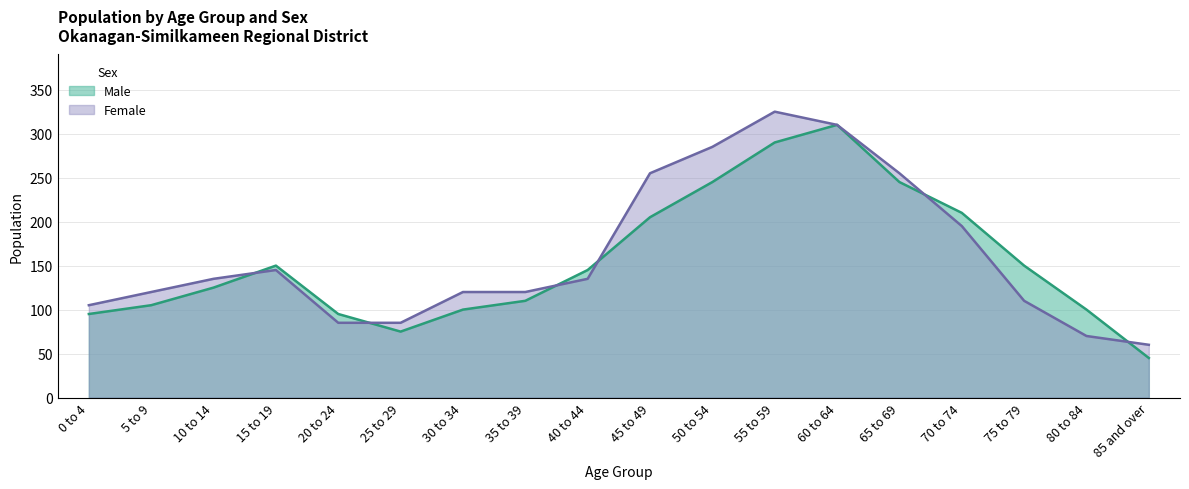

Where do Female and Male first cross each other?

10 to 14 and 15 to 19